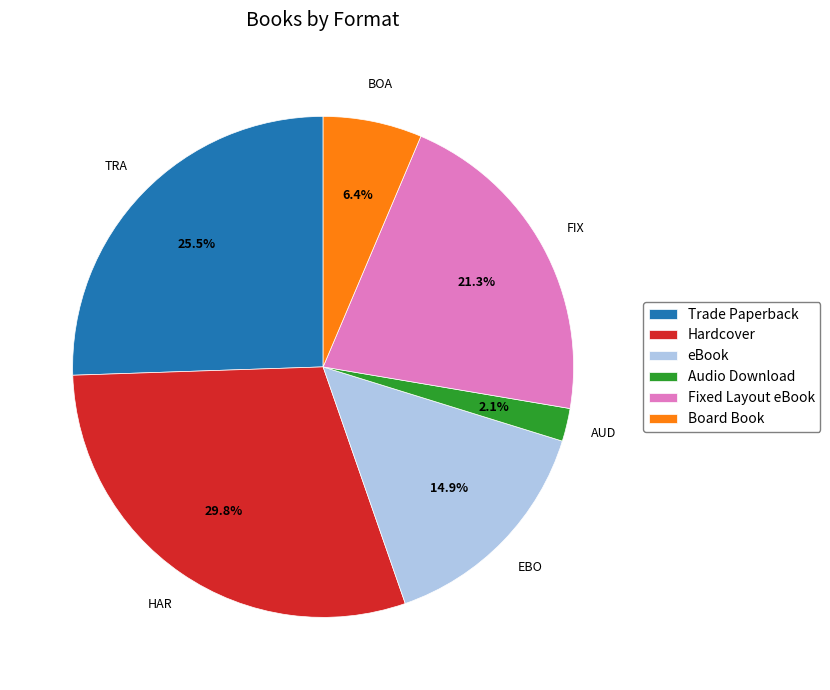

What percentage is the Hardcover slice, to the nearest percent?

30%